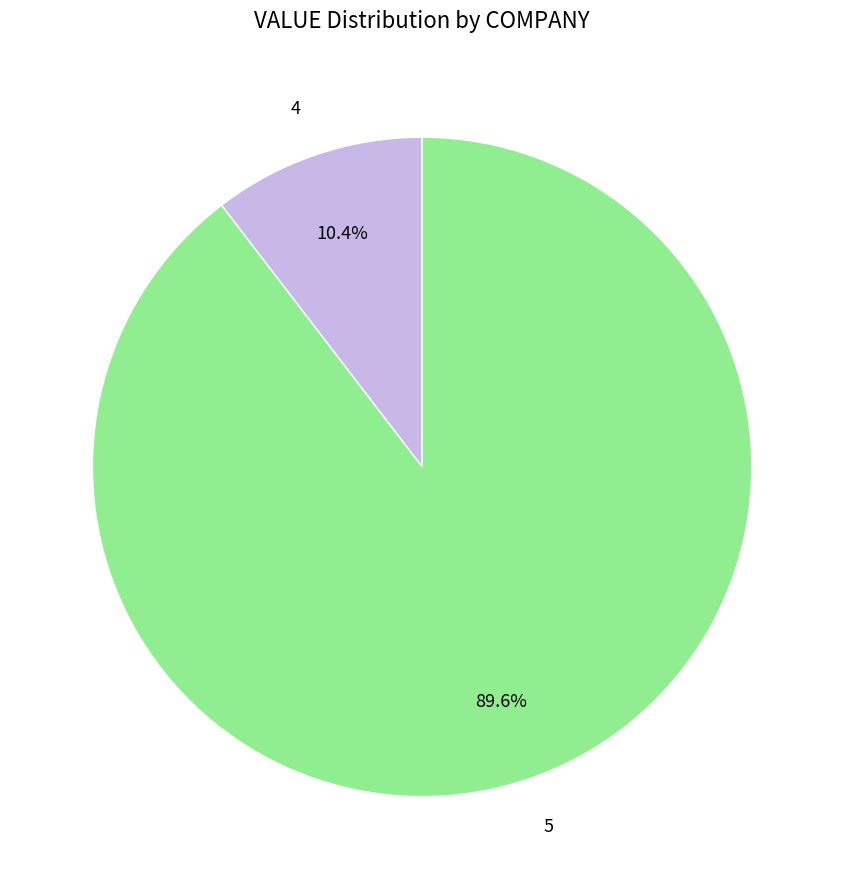

True or false: 4 accounts for 1% of the total.

False